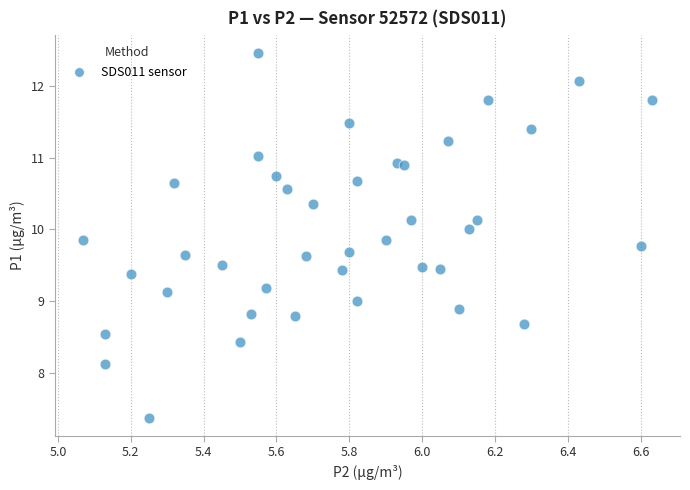

What is the range of Y values (max minus min)?

5.1